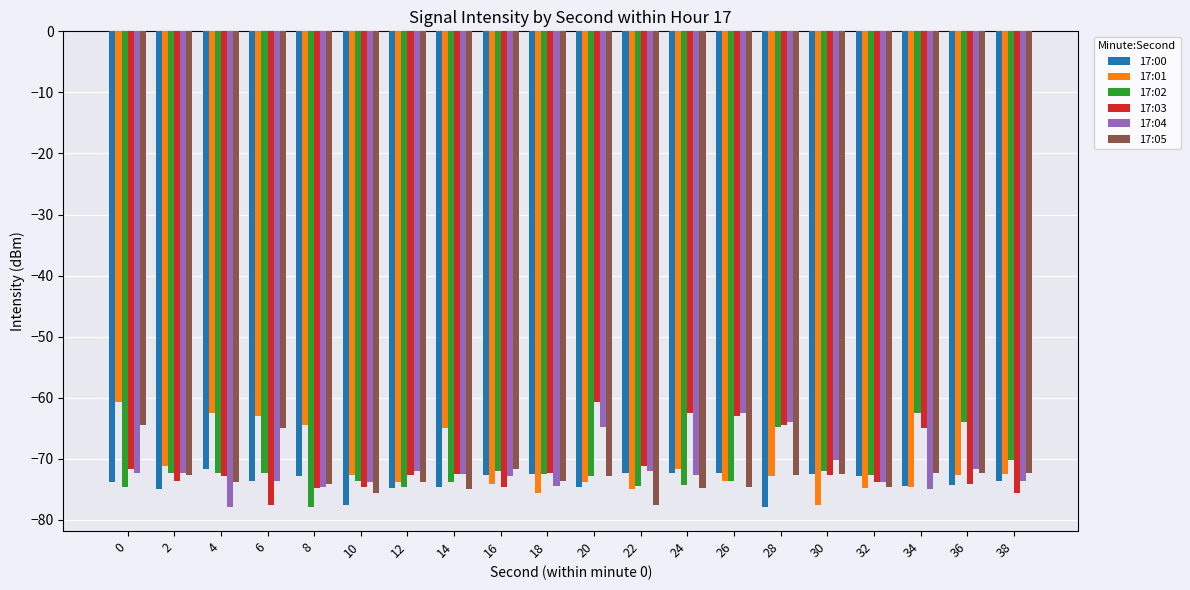

What is the value of the 17:03 bar at the 15th from the left?

-64.5